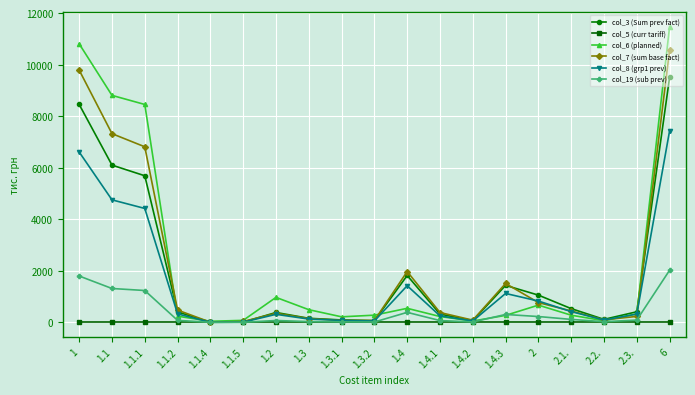

True or false: col_6 (planned) has more than 0 points higher than both neighbors.

True